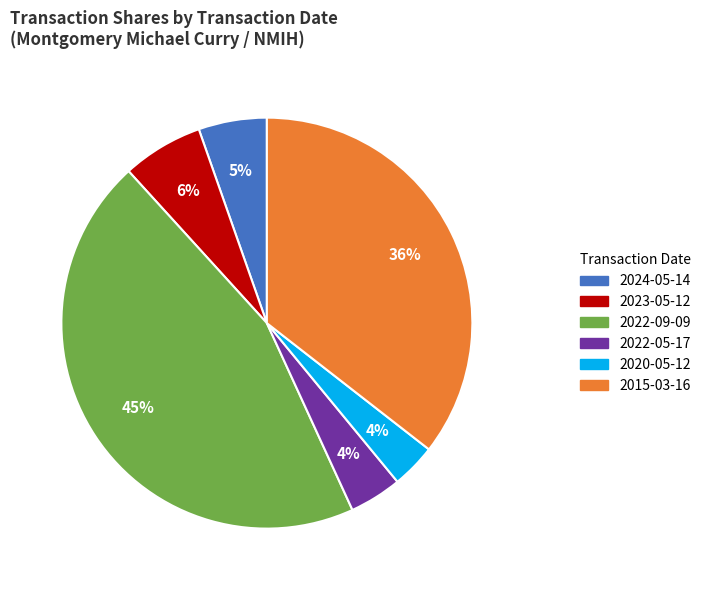

Do 2022-09-09 and 2022-05-17 together represent more than half of the pie?

No